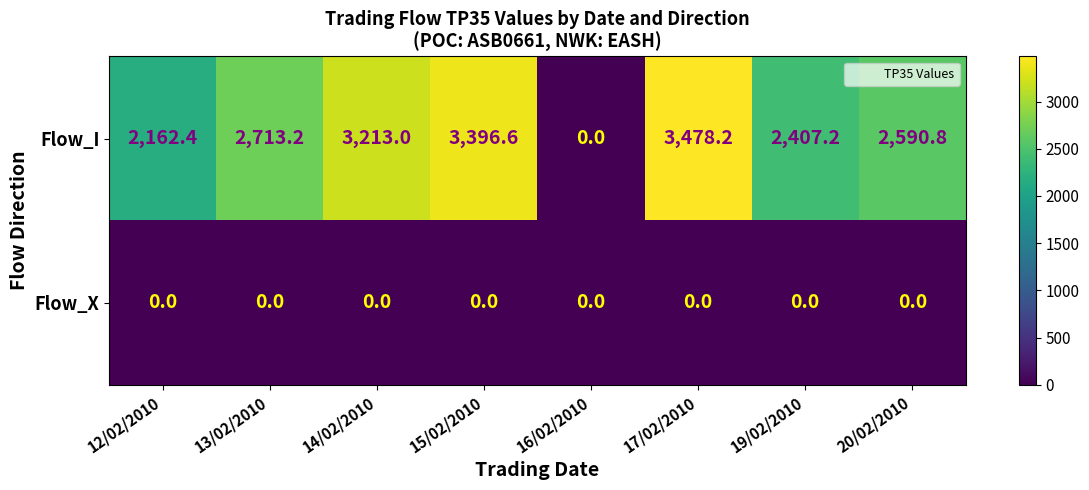

How many categories are shown in the chart?

8